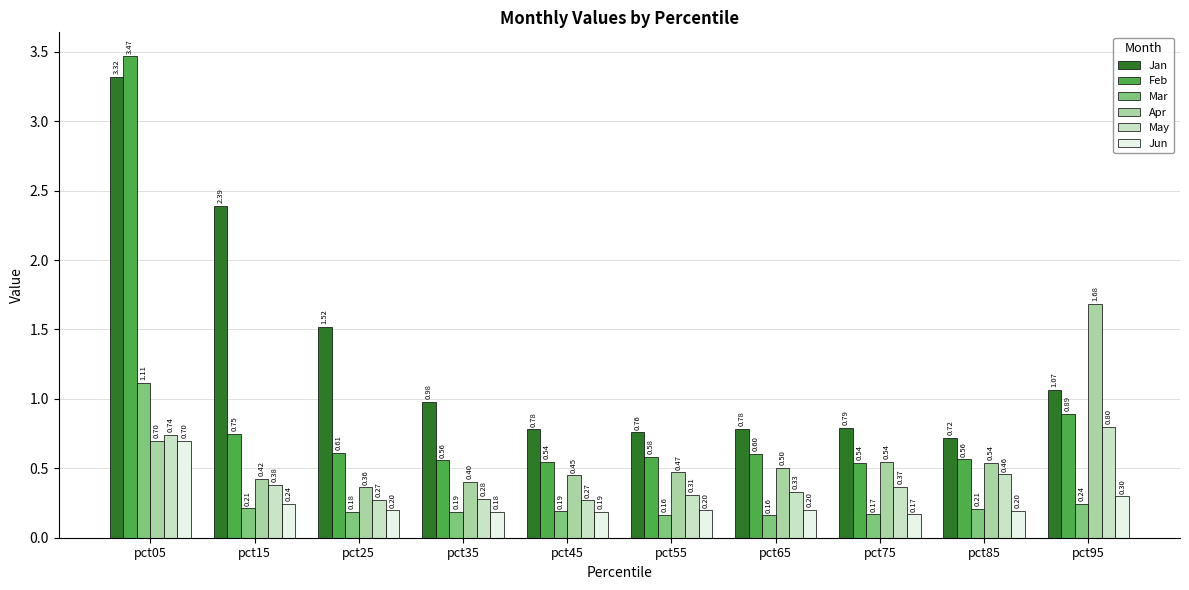

Is it true that Feb equals 0.3 at pct45?

False